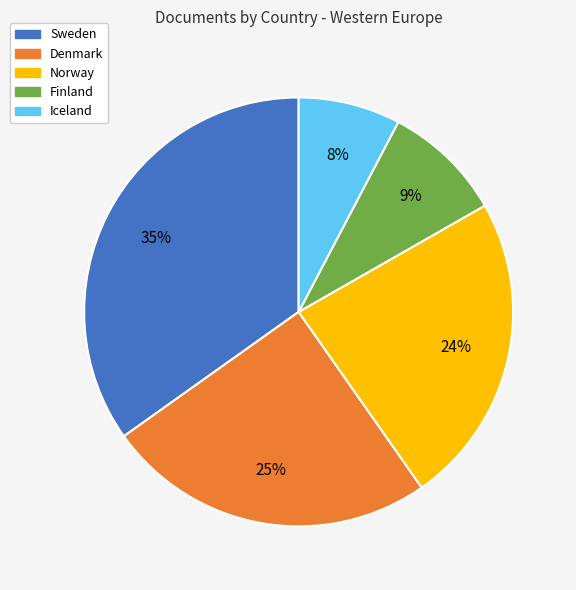

Is it true that Iceland is 8% of the pie?

True